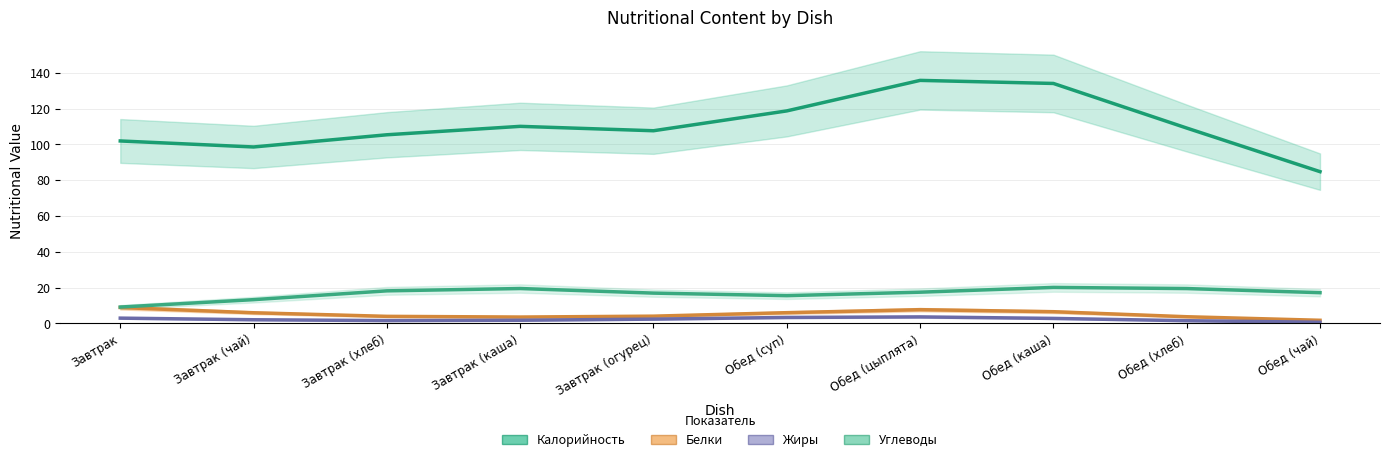

What is the value of the Белки point at the 1st from the left?

8.9